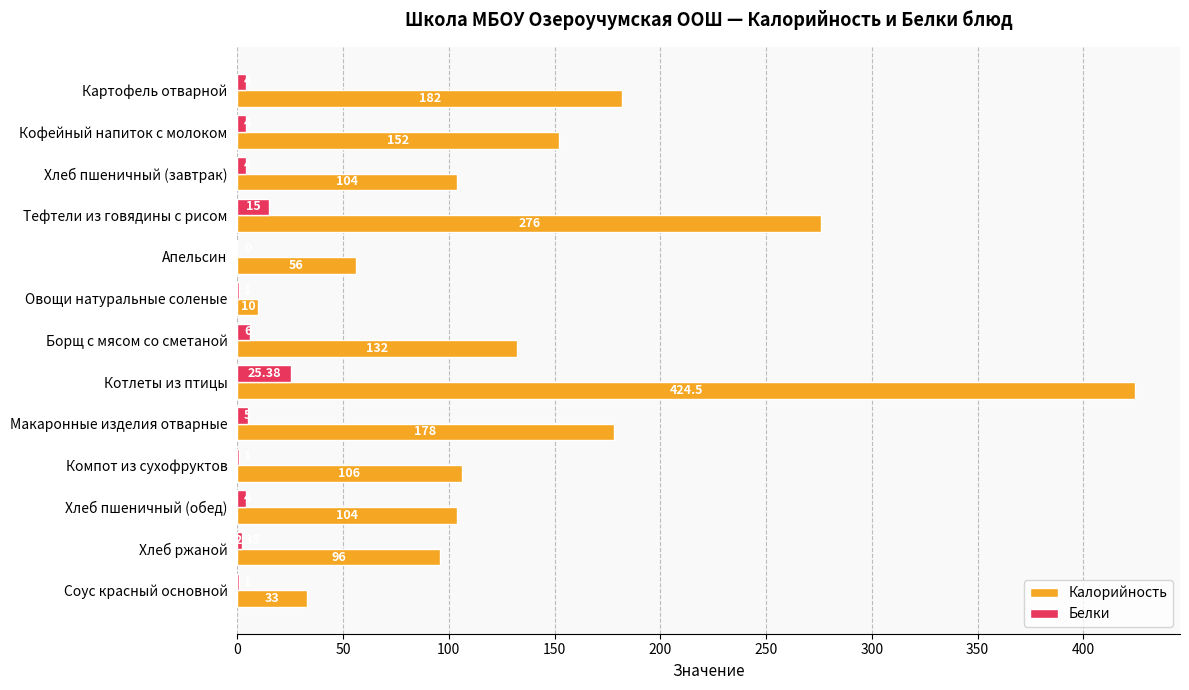

What is the sum of the Калорийность values at Компот из сухофруктов and Тефтели из говядины с рисом?

382.0